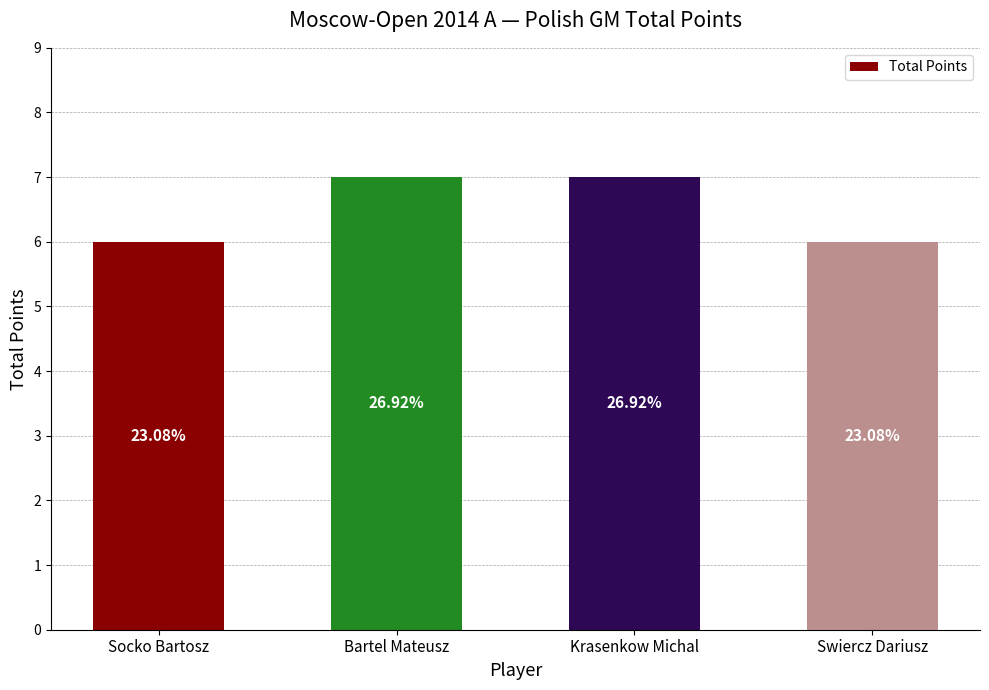

Rank the categories by value from lowest to highest.

Socko Bartosz, Swiercz Dariusz, Bartel Mateusz, Krasenkow Michal